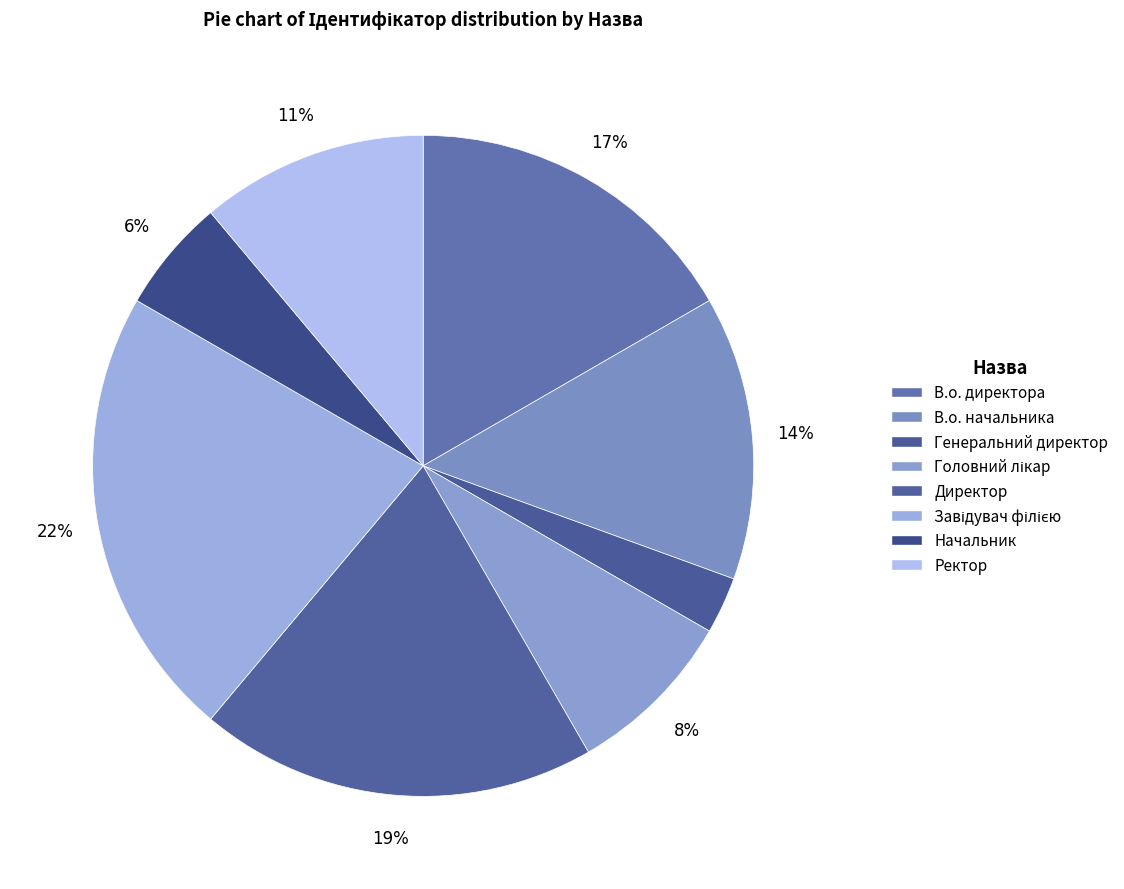

To the nearest percent, what is the difference between the largest and smallest slice percentages?

19%